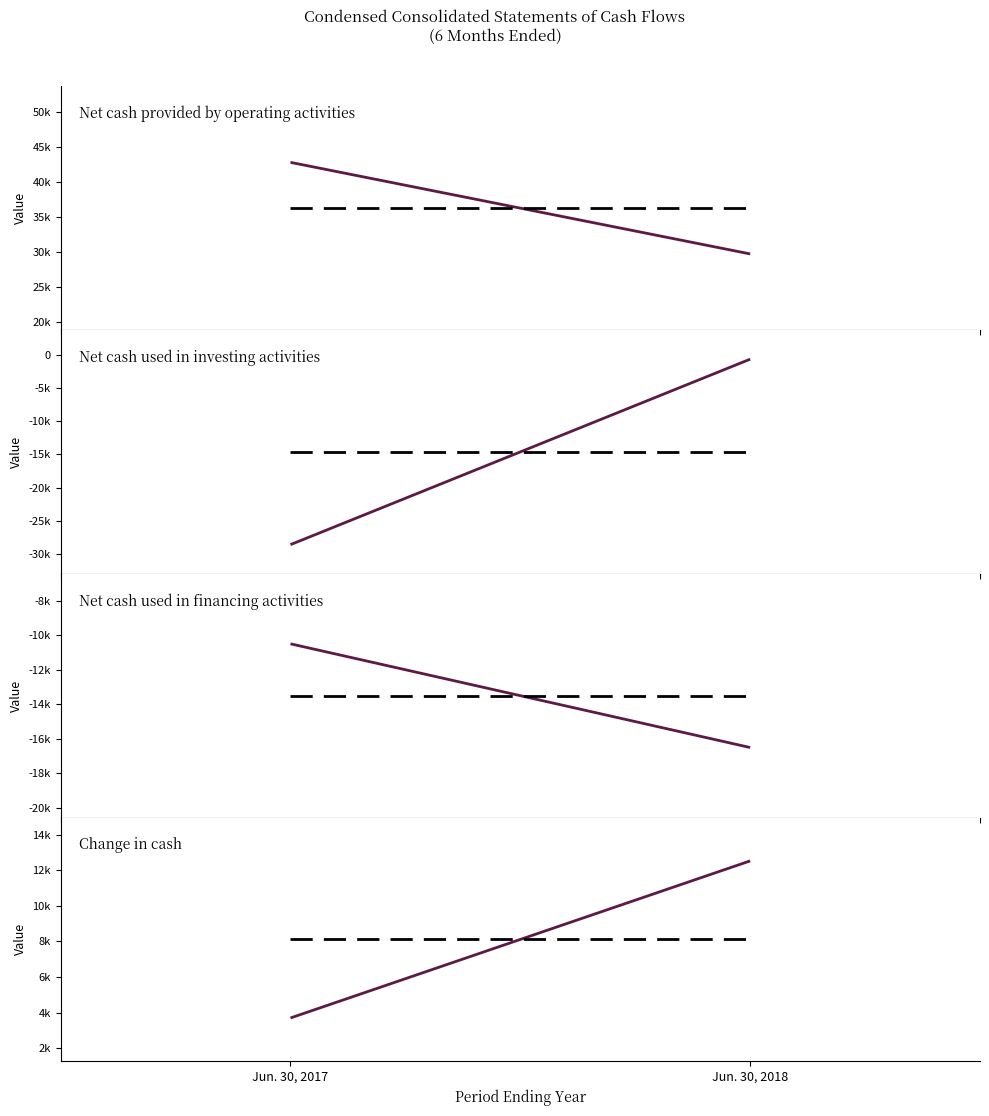

Reading left to right, transcribe all the data shown in this chart.

Net cash provided by operating activities: 0=42776	1=29698
Net cash used in investing activities: 0=-28568	1=-674
Net cash used in financing activities: 0=-10504	1=-16503
Change in cash: 0=3704	1=12521